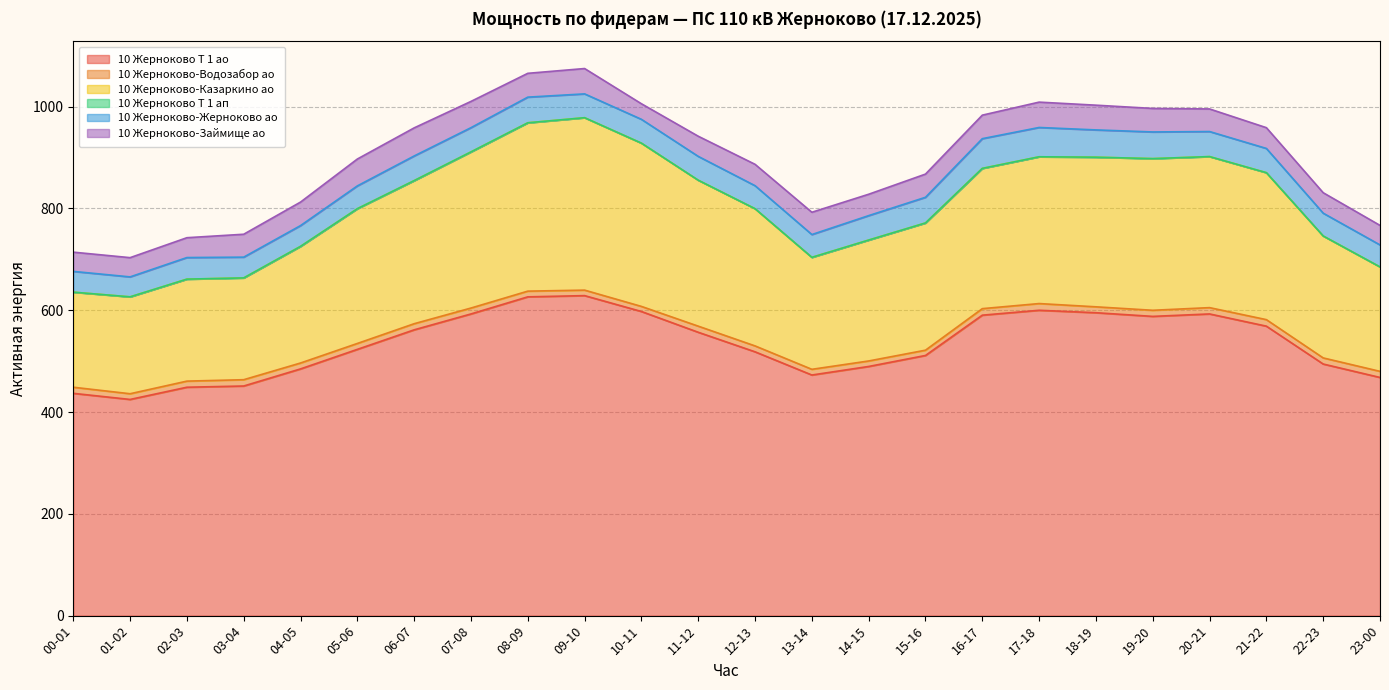

What is the difference between the highest and lowest values at 11-12?

556.8